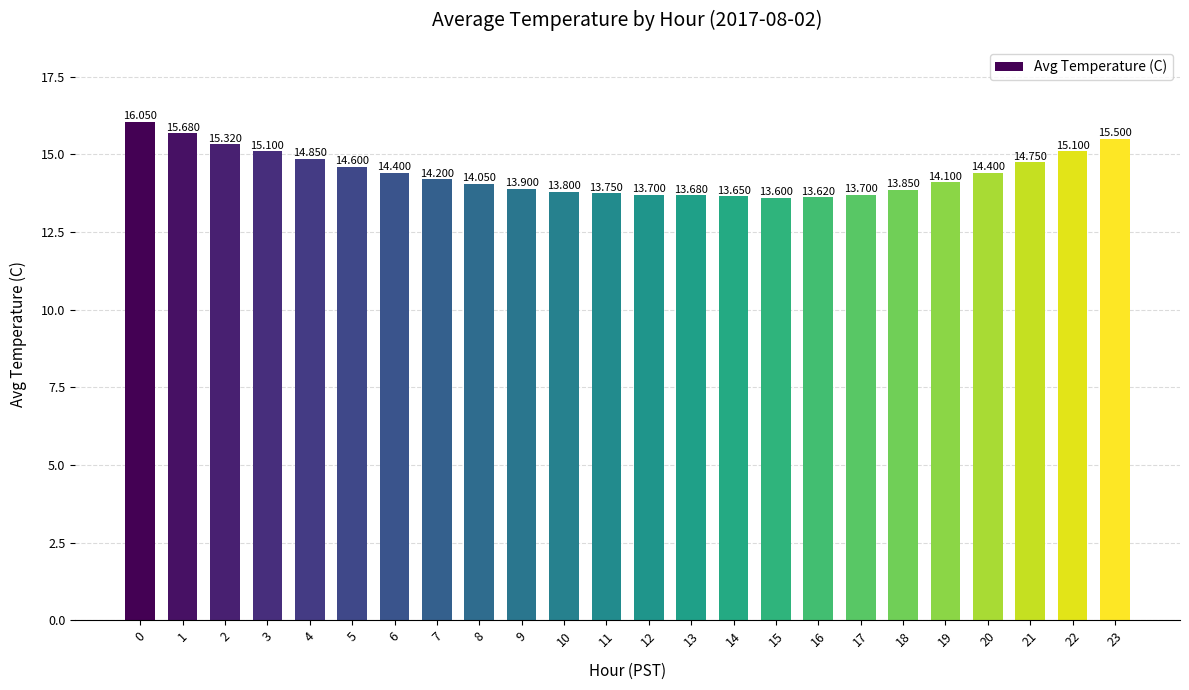

What is the value of the 5th bar from the left?

14.8